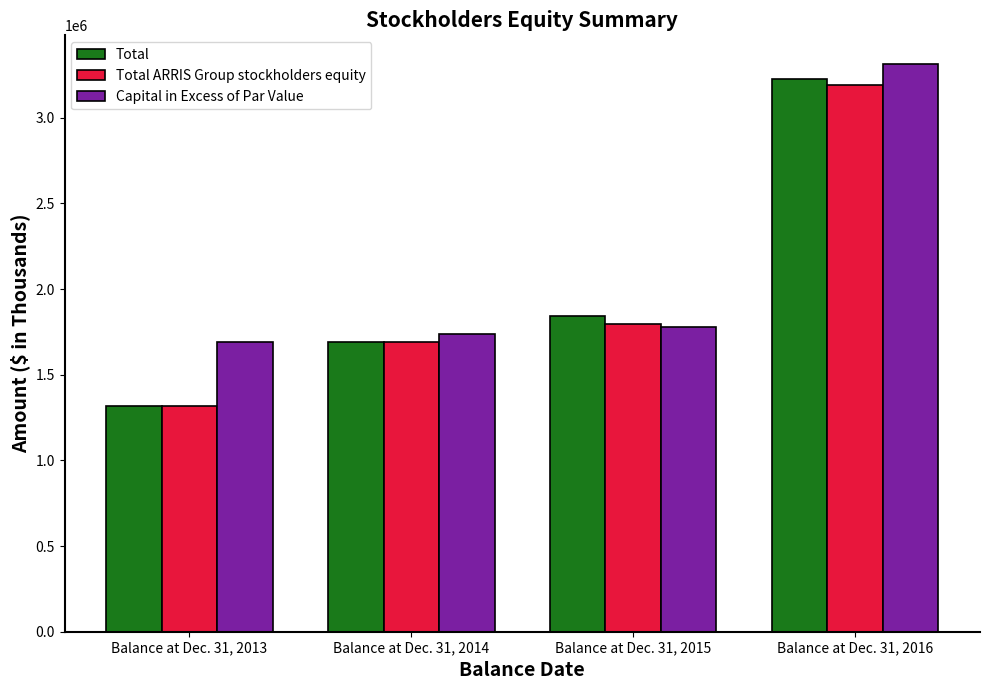

The value of Total ARRIS Group stockholders equity at Balance at Dec. 31, 2016 is 3188816. True or false?

True